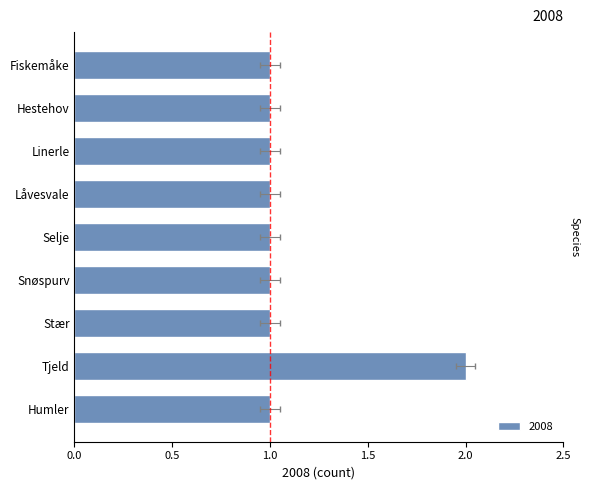

What is the smallest value displayed?

1